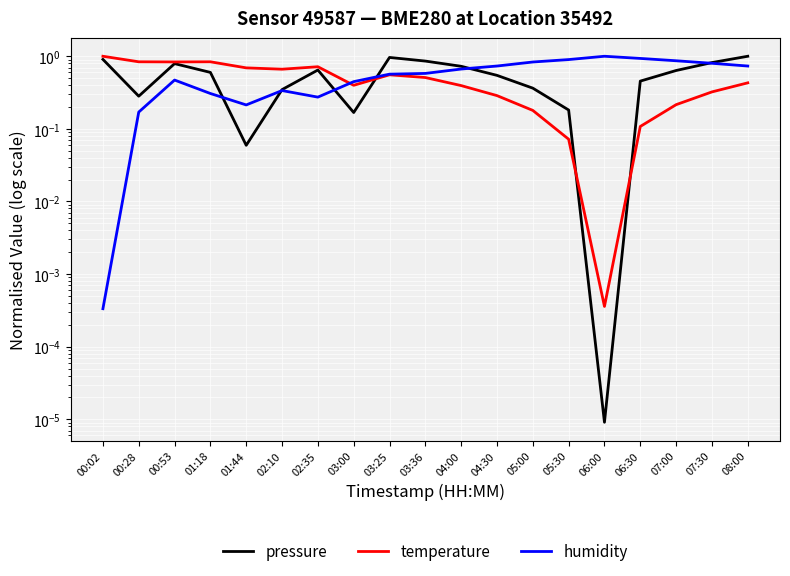

What is the label of the 6th point from the right?

05:30